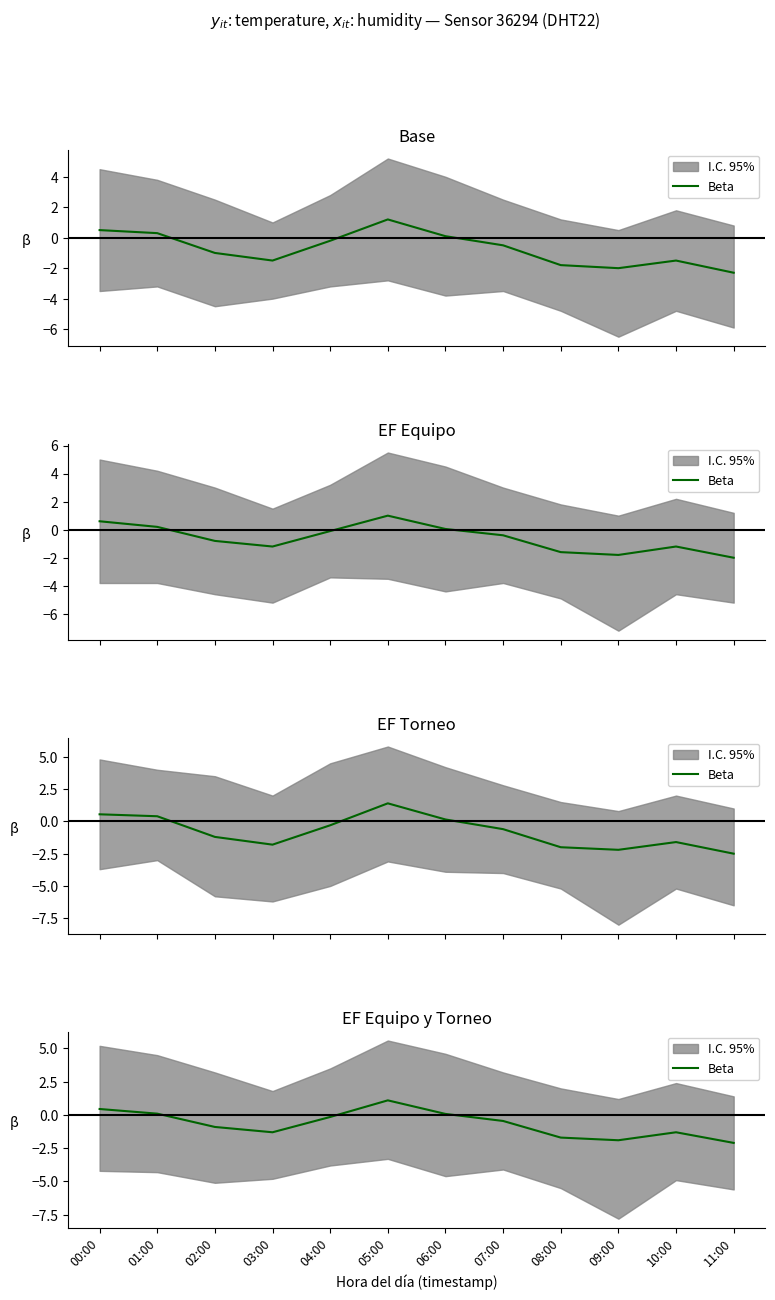

Which category has the lowest value across all series?

11:00